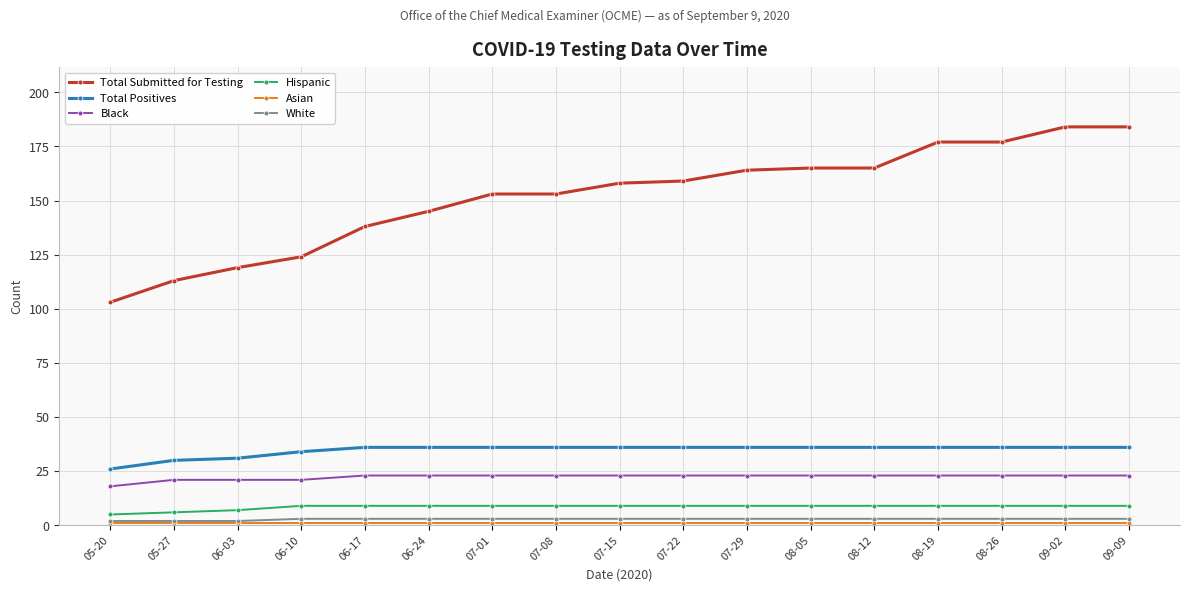

True or false: Total Positives and White intersect in this chart.

False